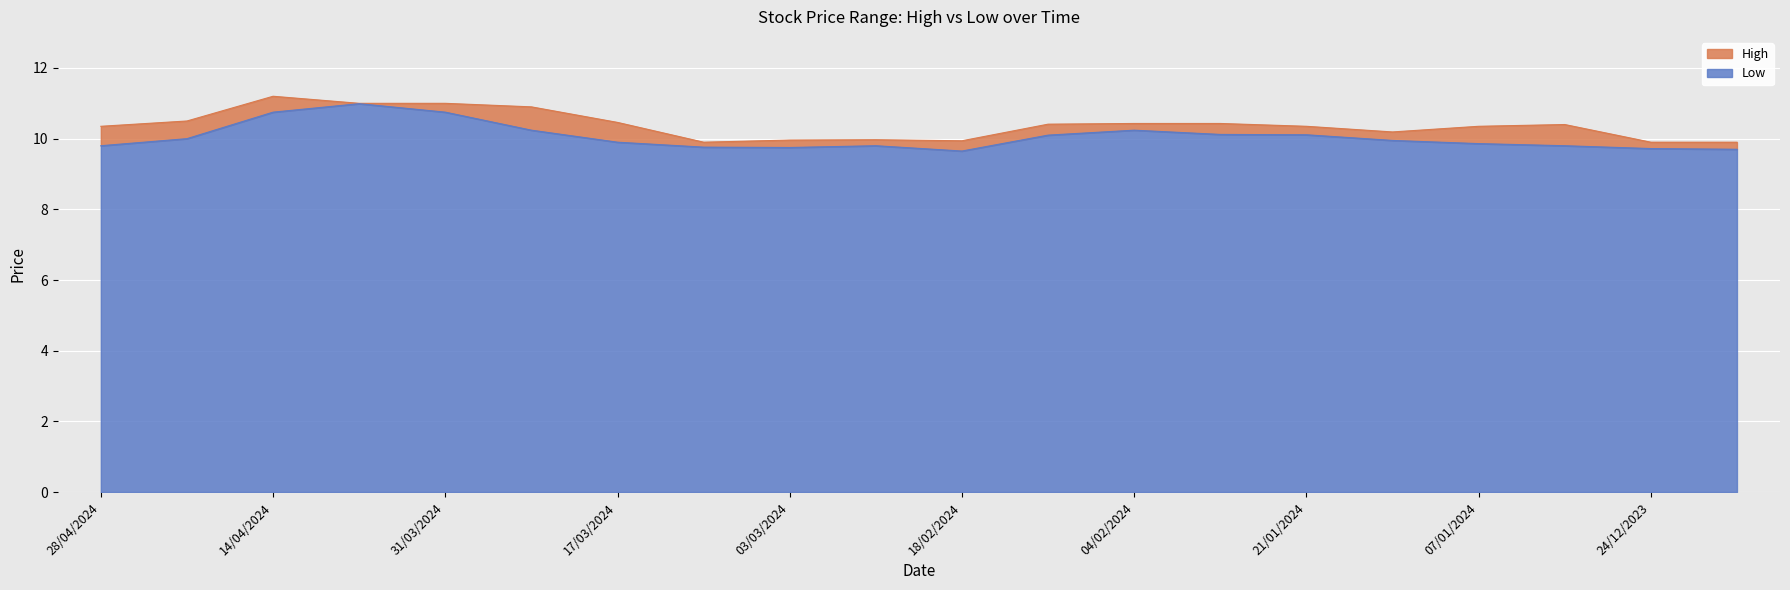

Does the chart display data point markers on the line(s)?

No